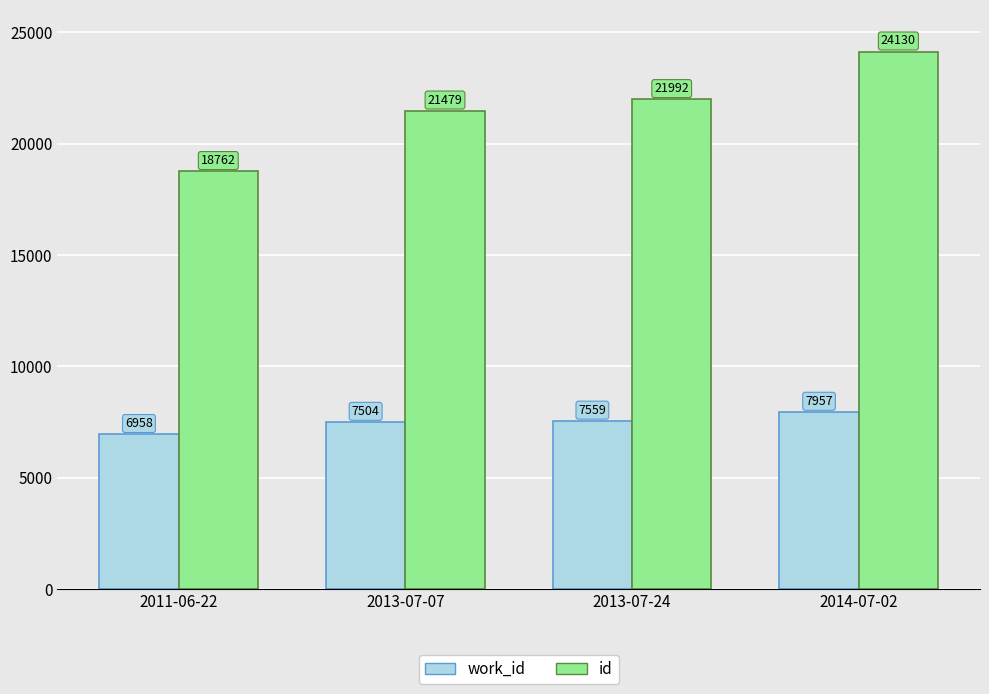

What is the approximate value of id at 2013-07-24, to the nearest 10?

21990